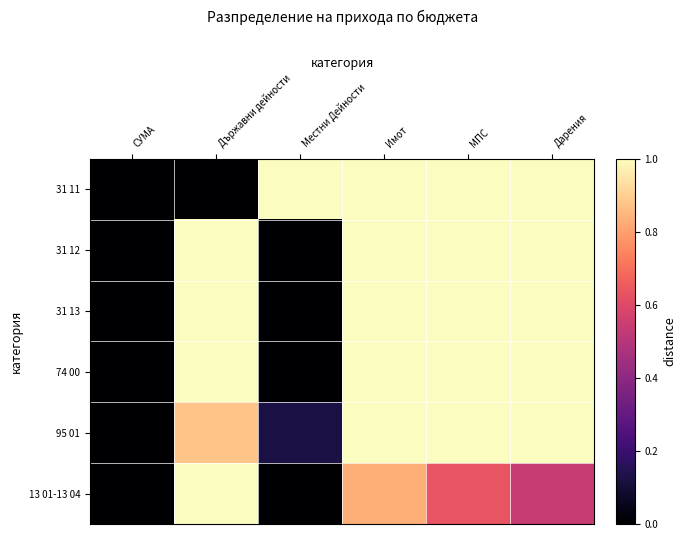

Which series has the widest spread of values?

31 11